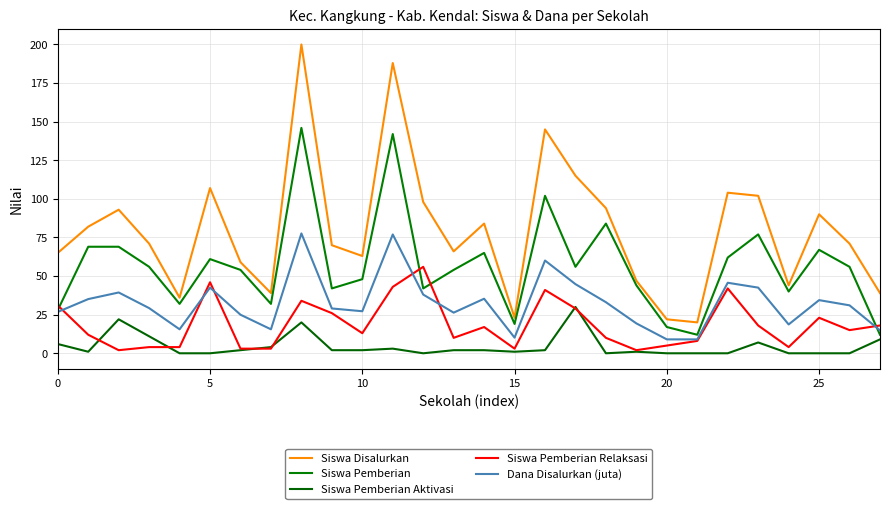

What is the value of the Dana Disalurkan (juta) point at the 3rd from the left?

39.4